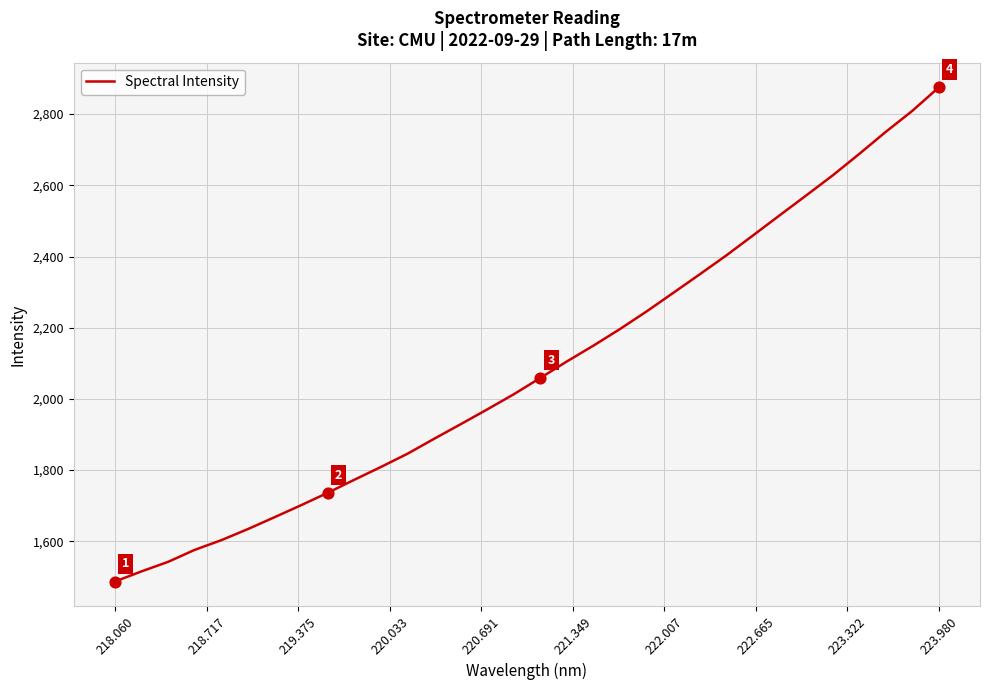

What is the difference between the maximum and minimum values?

1387.9